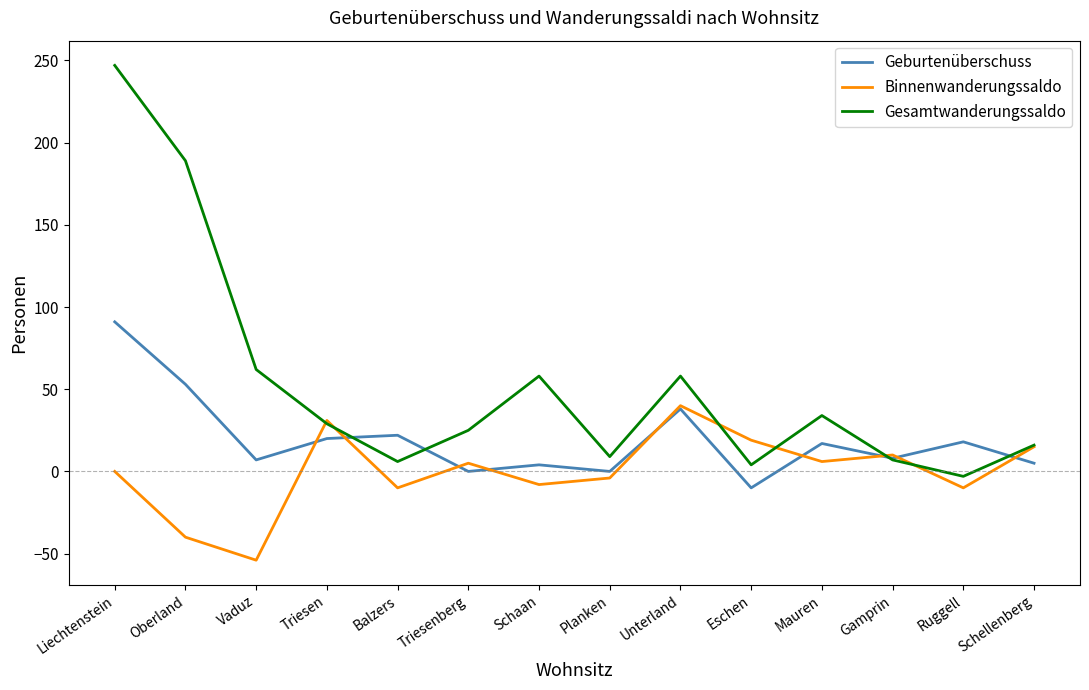

Between Oberland and Schellenberg, which series saw the biggest shift?

Gesamtwanderungssaldo